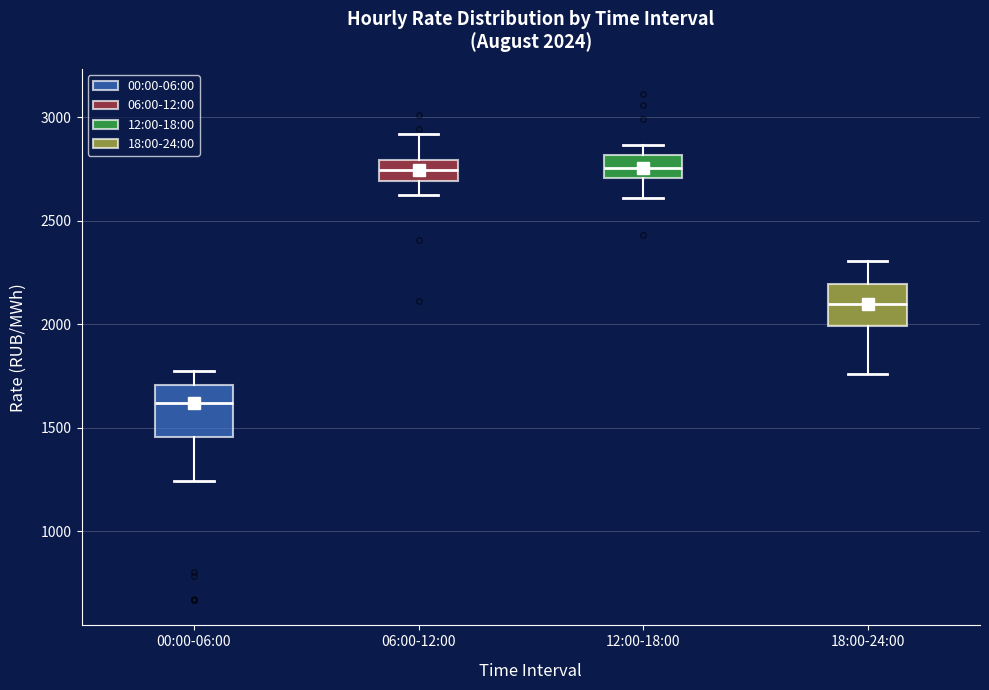

Which box is the tallest, from its lower edge to its upper edge?

00:00-06:00